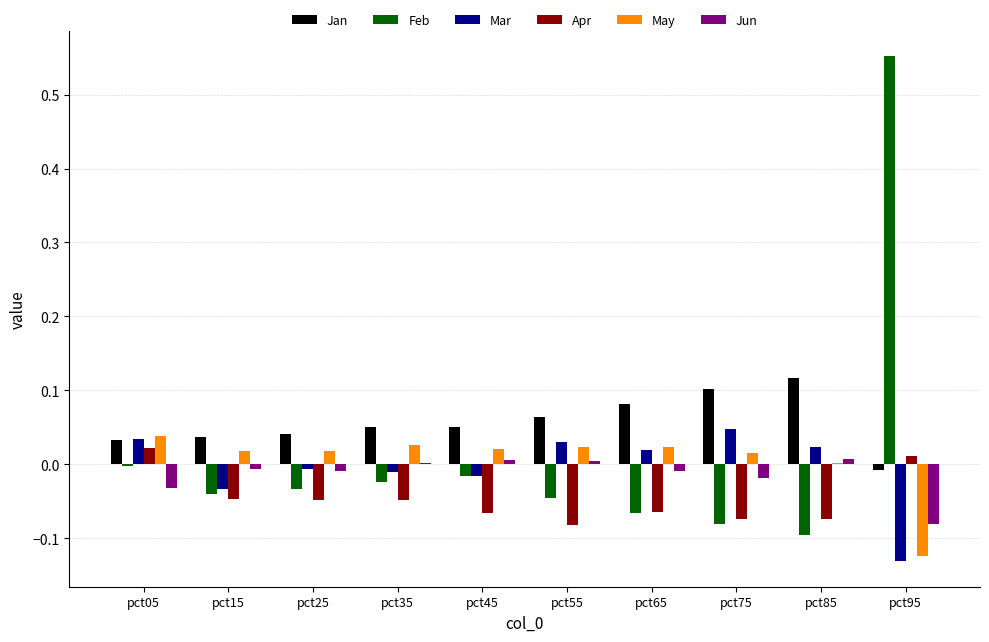

Is it true that Jan equals 0.0 at pct55?

False